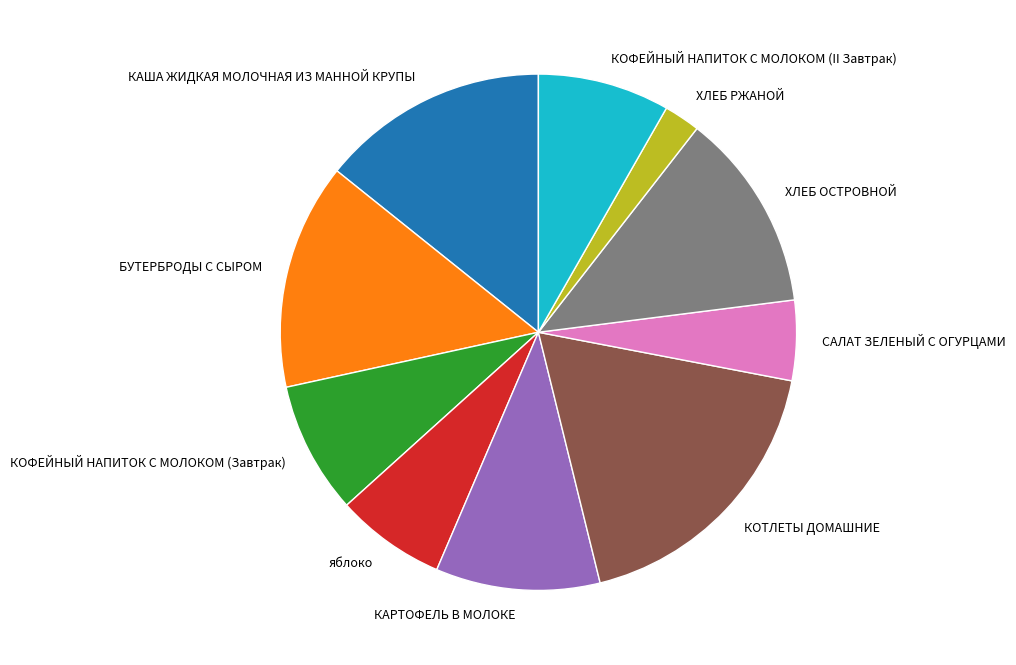

Which slice is the largest?

КОТЛЕТЫ ДОМАШНИЕ